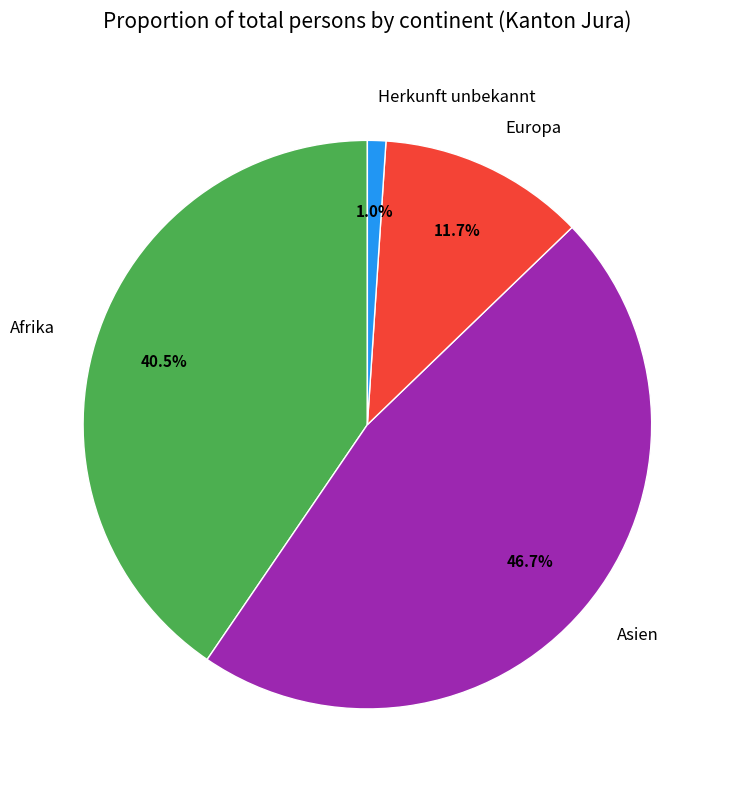

What percentage is the Europa slice, to the nearest percent?

12%